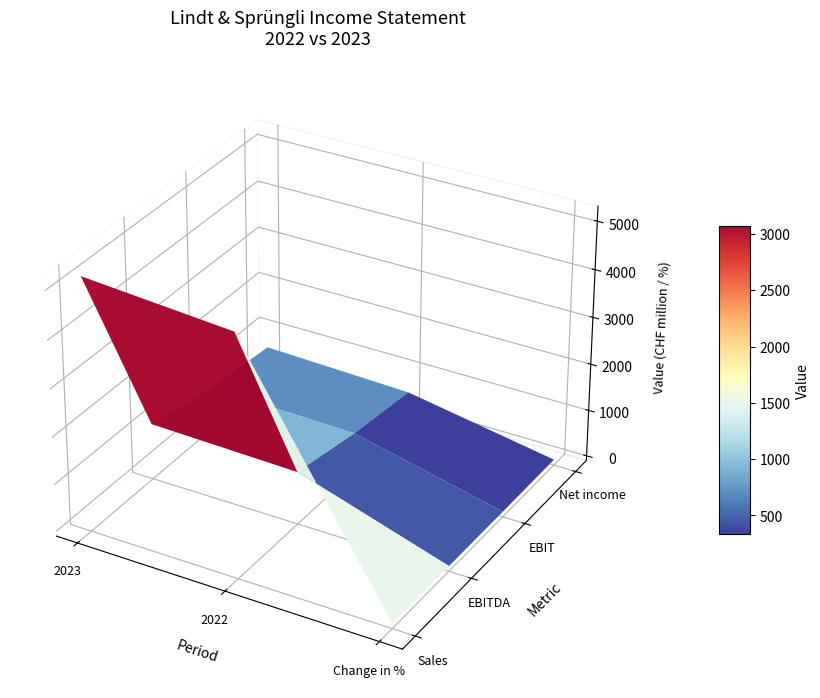

Reading left to right, extract all data points from this chart.

Sales: 5201.2	4970.2	4.6
EBITDA: 1093.9	1017.7	7.5
EBIT: 813.1	744.6	9.2
Net income: 671.4	569.7	17.9